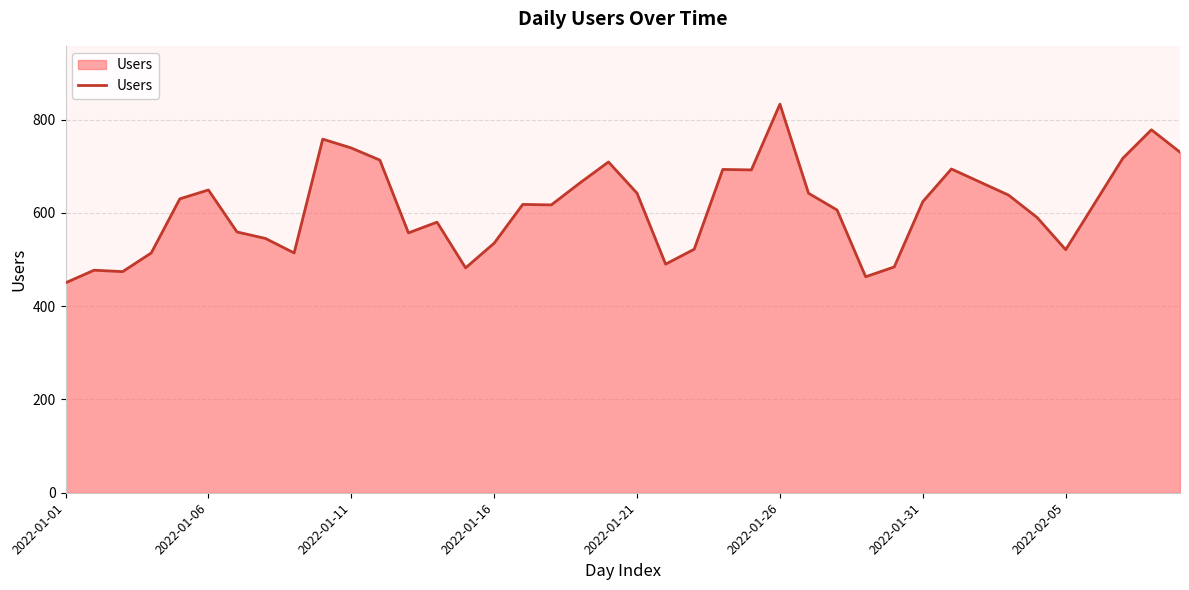

What is the minimum value shown in the chart?

450